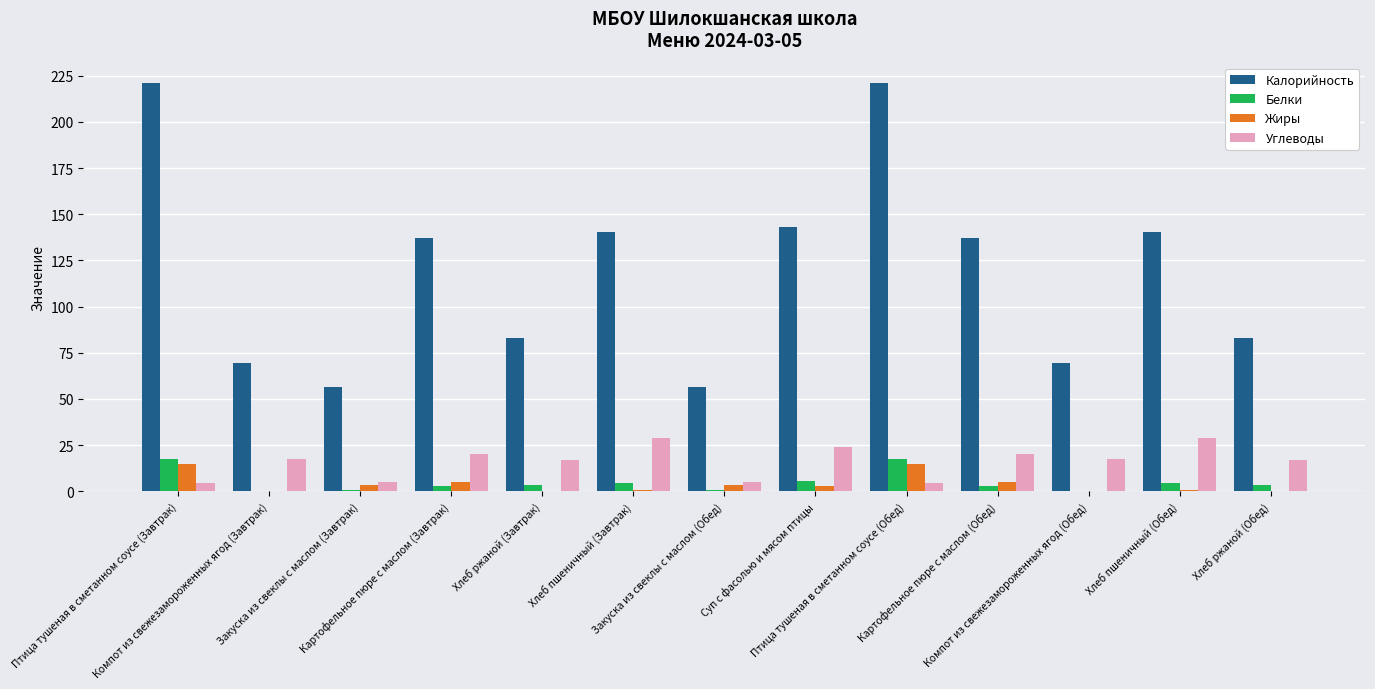

Are the bars grouped side by side (vs. stacked)?

Yes